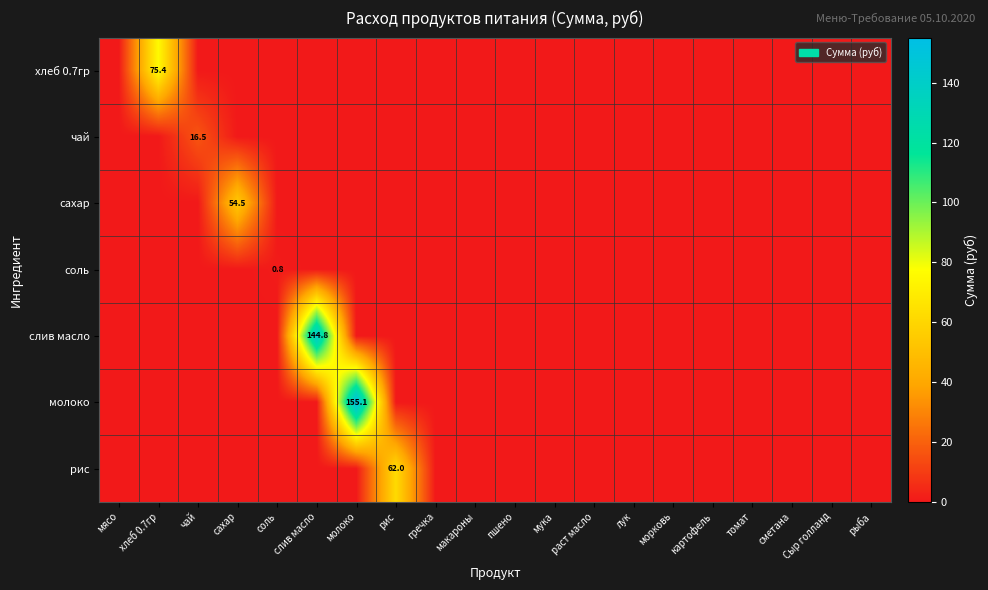

The value of молоко at рис is 0.0. True or false?

True